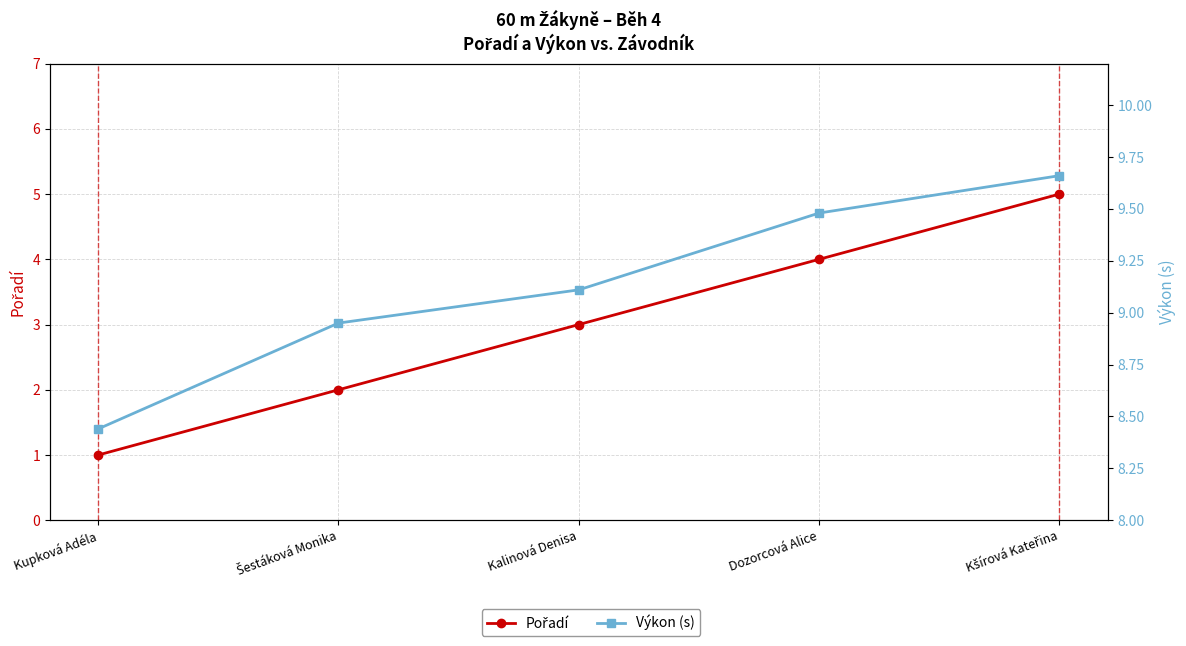

How many lines are shown in the chart?

2